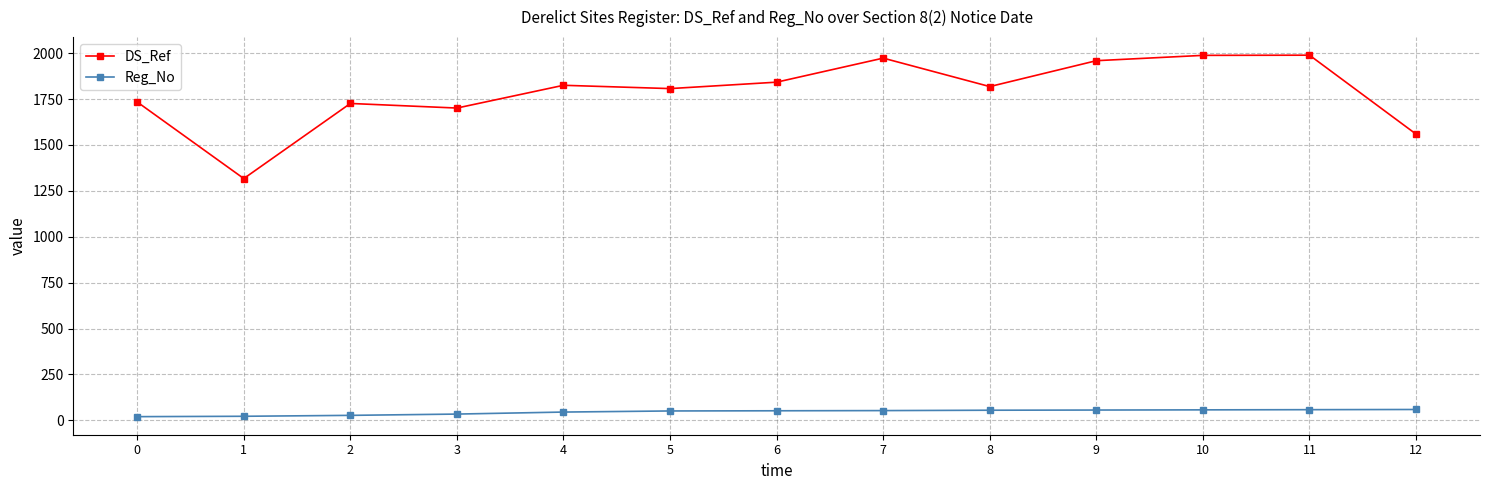

The value of DS_Ref at 0 is 1734. True or false?

True